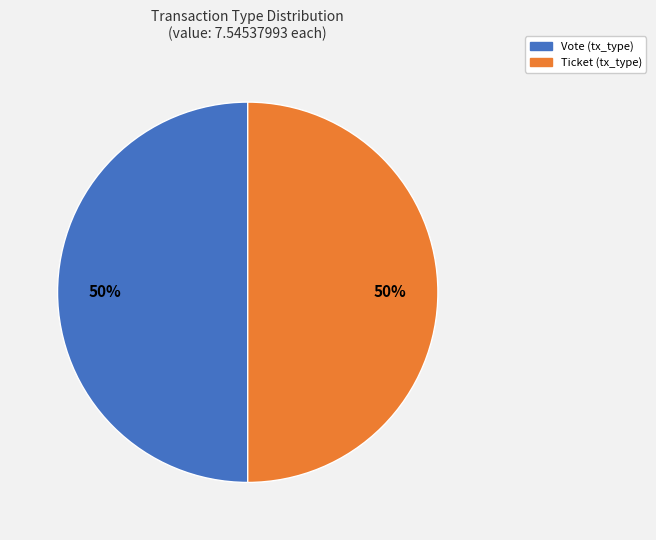

To the nearest percent, what is the average slice percentage?

50%